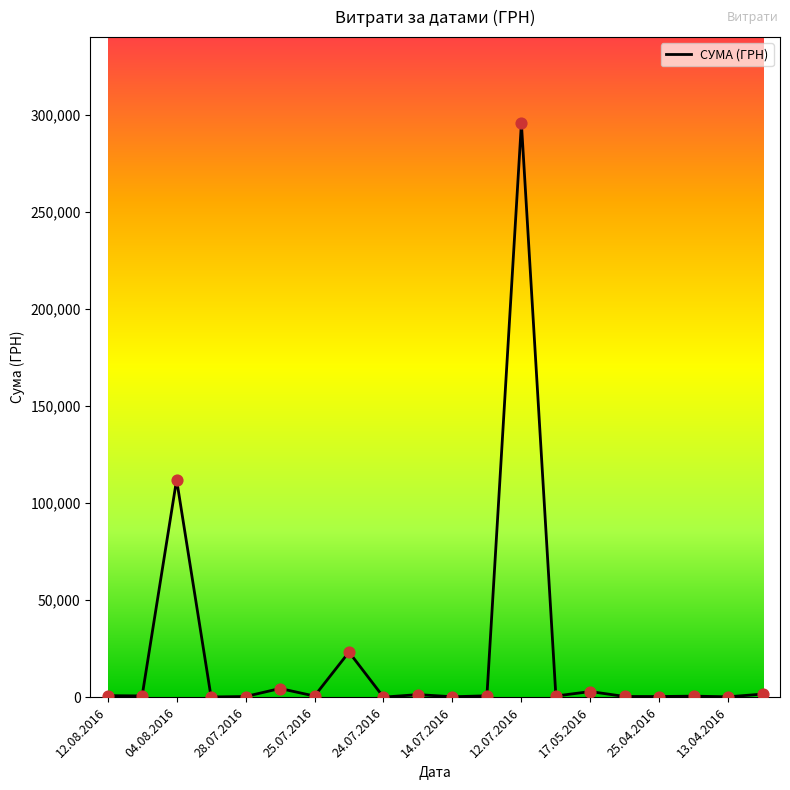

What is the maximum value shown in the chart?

295638.6